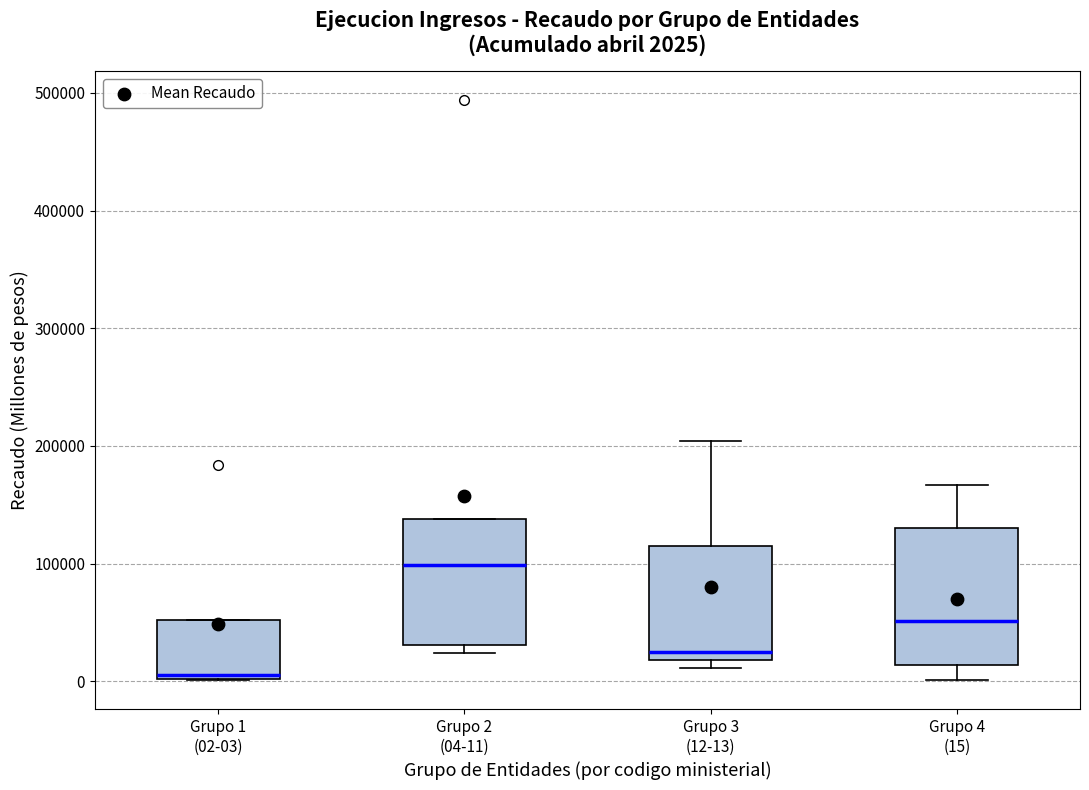

Which box's median line is the lowest?

Grupo 1 (02-03)